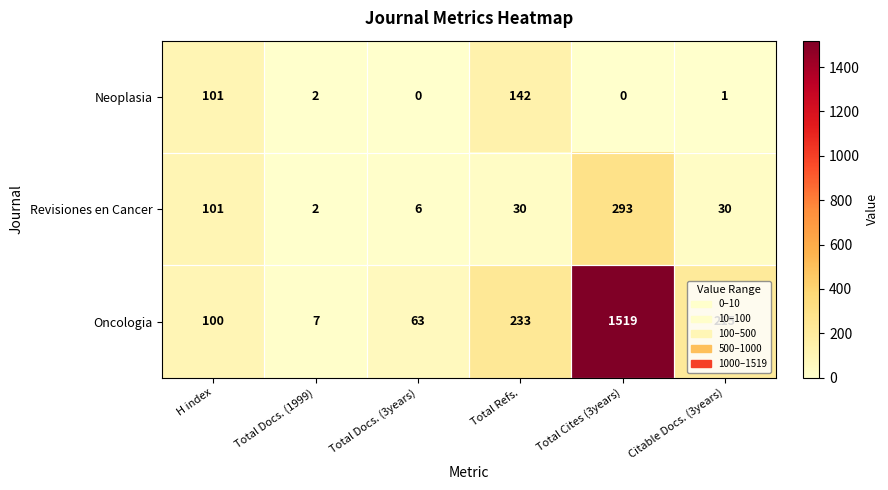

What is the difference between the second highest and second lowest values in the Oncologia series?

170